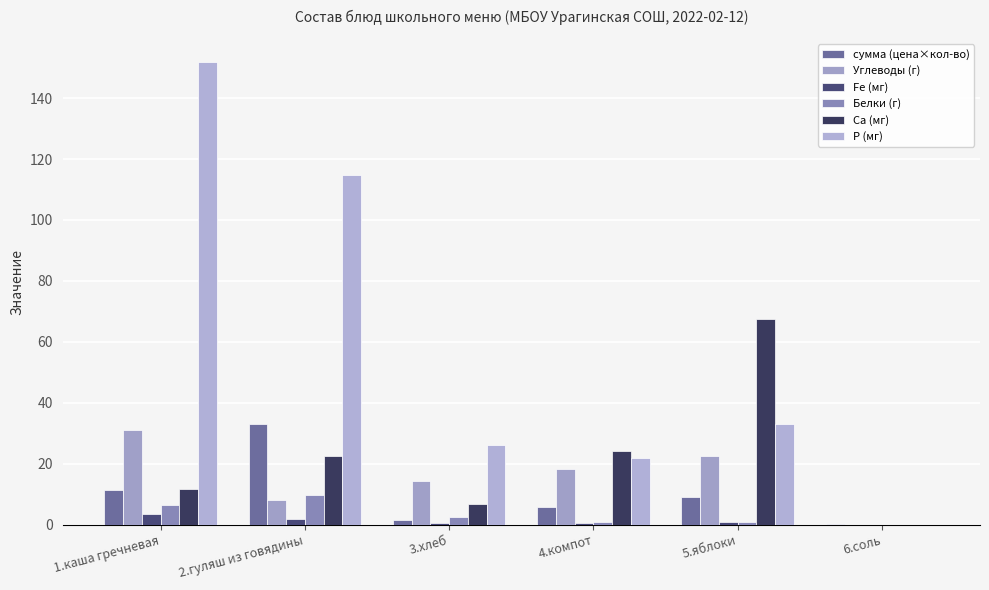

Reading right to left, list all the values displayed in this chart.

сумма (цена×кол-во): 6.соль=0.1	5.яблоки=9.0	4.компот=5.8	3.хлеб=1.5	2.гуляш из говядины=33.1	1.каша гречневая=11.4
Углеводы (г): 6.соль=0.0	5.яблоки=22.5	4.компот=18.2	3.хлеб=14.4	2.гуляш из говядины=8.1	1.каша гречневая=31.2
Fe (мг): 6.соль=0.0	5.яблоки=0.9	4.компот=0.5	3.хлеб=0.6	2.гуляш из говядины=1.7	1.каша гречневая=3.4
Белки (г): 6.соль=0.0	5.яблоки=0.9	4.компот=0.8	3.хлеб=2.4	2.гуляш из говядины=9.6	1.каша гречневая=6.4
Ca (мг): 6.соль=0.0	5.яблоки=67.5	4.компот=24.2	3.хлеб=6.9	2.гуляш из говядины=22.4	1.каша гречневая=11.8
P (мг): 6.соль=0.0	5.яблоки=33.0	4.компот=21.9	3.хлеб=26.1	2.гуляш из говядины=114.8	1.каша гречневая=151.8